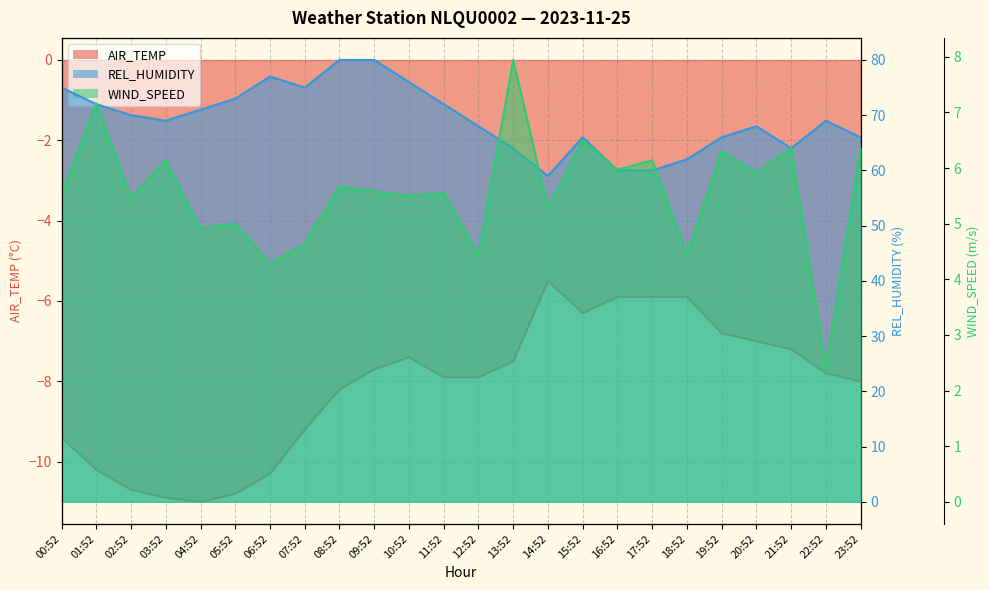

What is the label of the 7th point from the left?

06:52